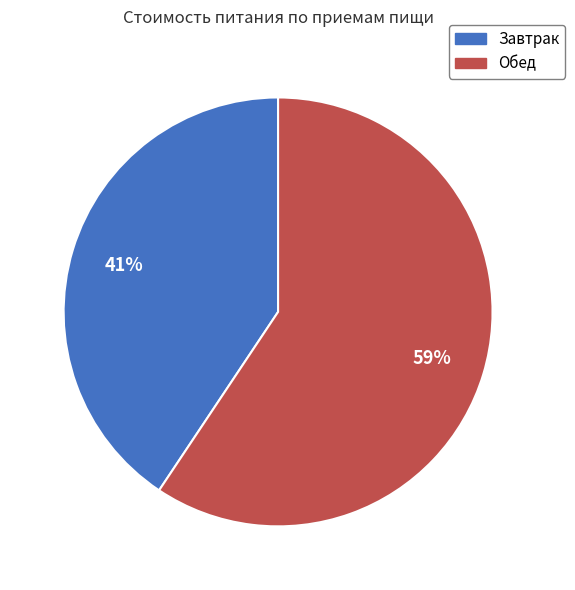

Which slice is the smallest?

Завтрак